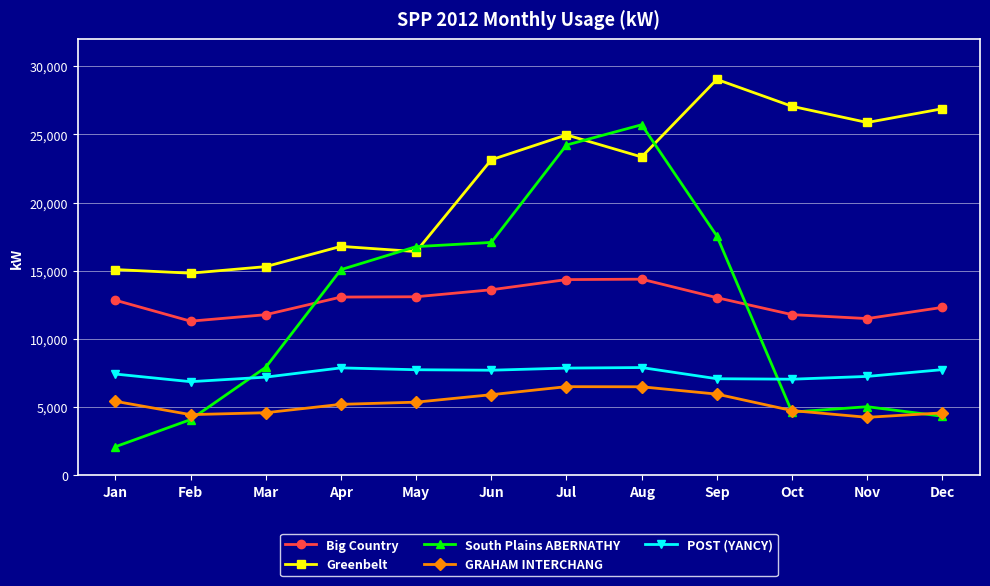

Where is South Plains ABERNATHY nearest to the value 13894?

Apr